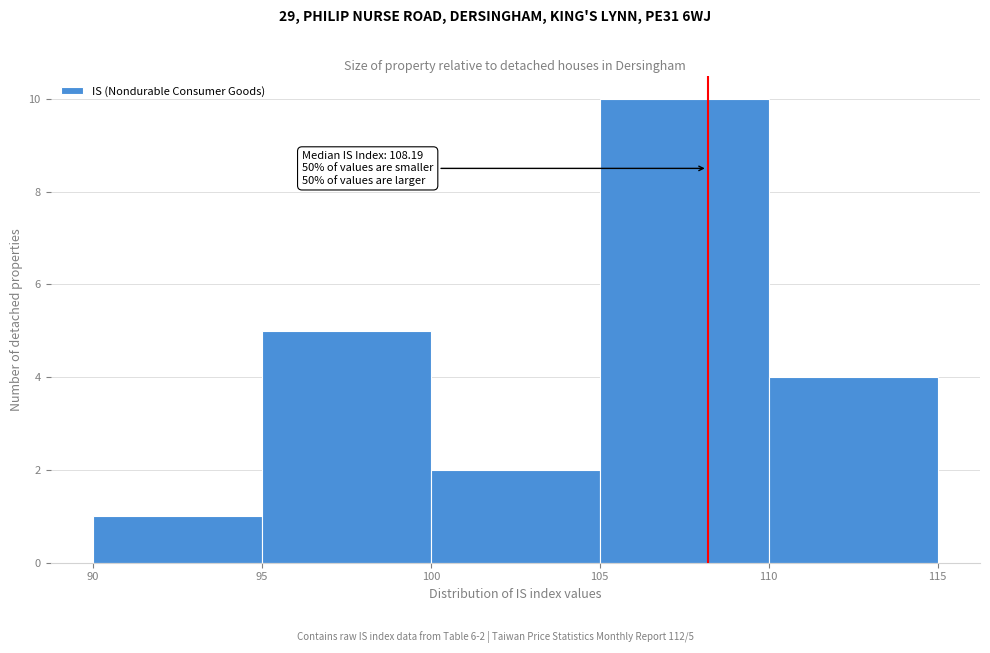

Over which range of the x-axis is the bar tallest?

105 to 110